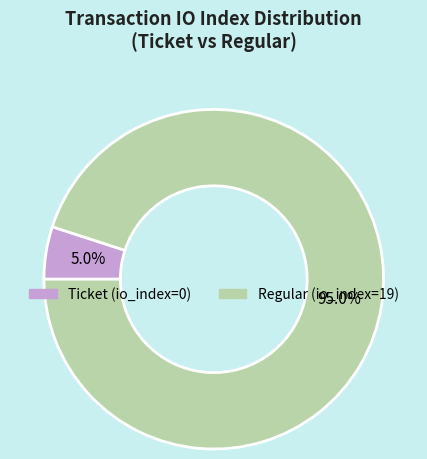

How many segments does this pie chart have?

2